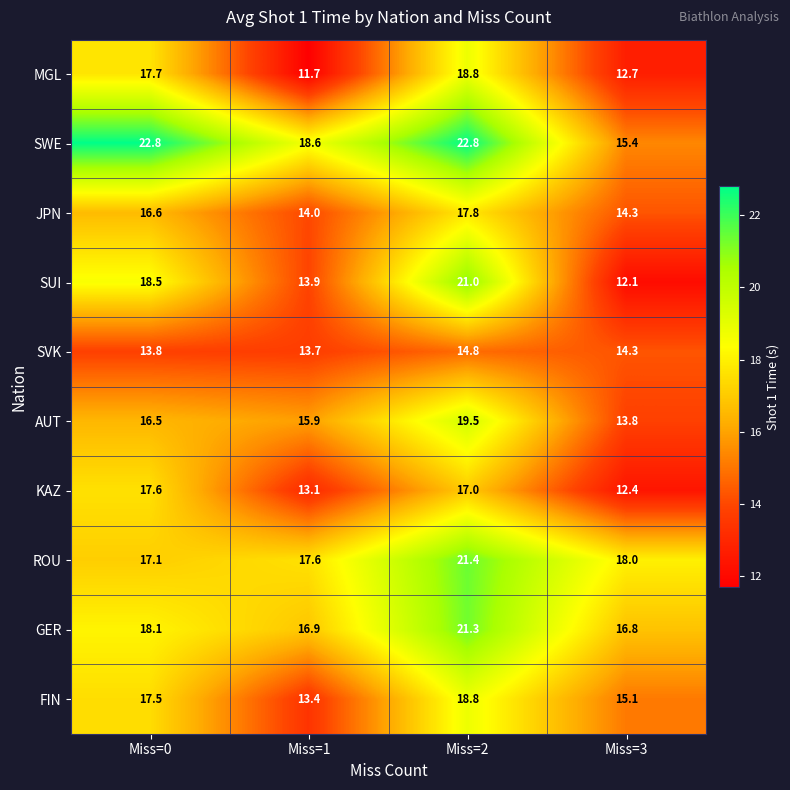

At which category is the sum across all series the highest?

Miss=2